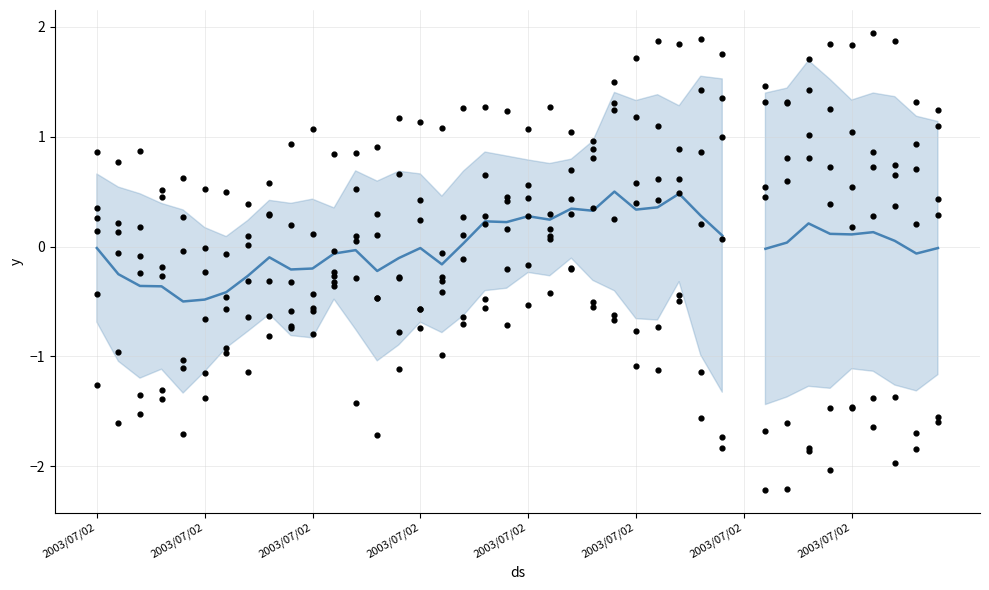

Between 2003/07/02 and 34, which is larger?

34